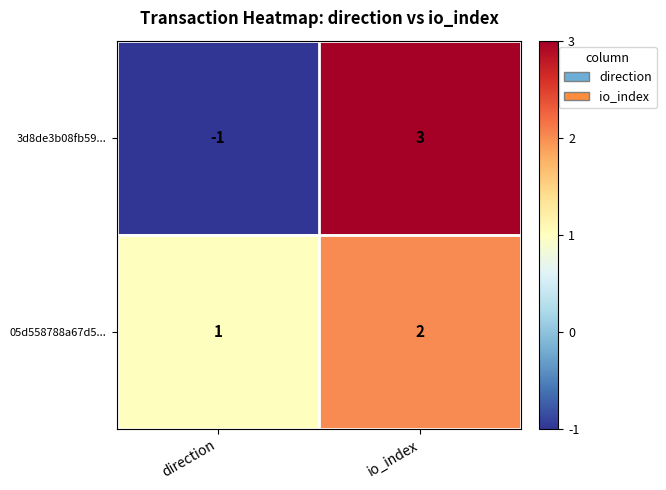

The 05d558788a67d5... series shows 2 at io_index. True or false?

True